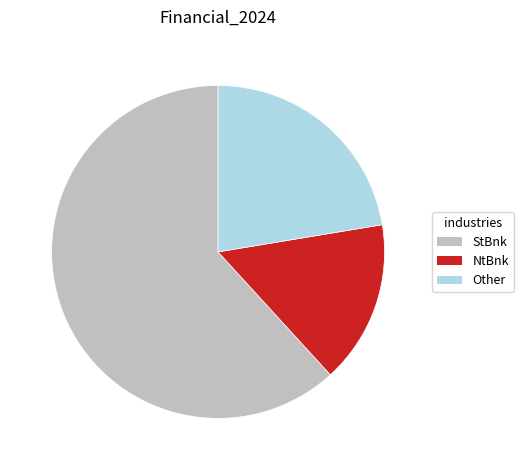

The StBnk slice represents 62% of the pie. True or false?

True